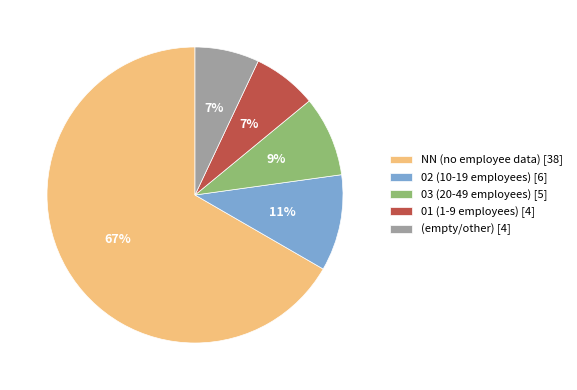

Which category has the biggest portion of the pie?

NN (no employee data) [38]